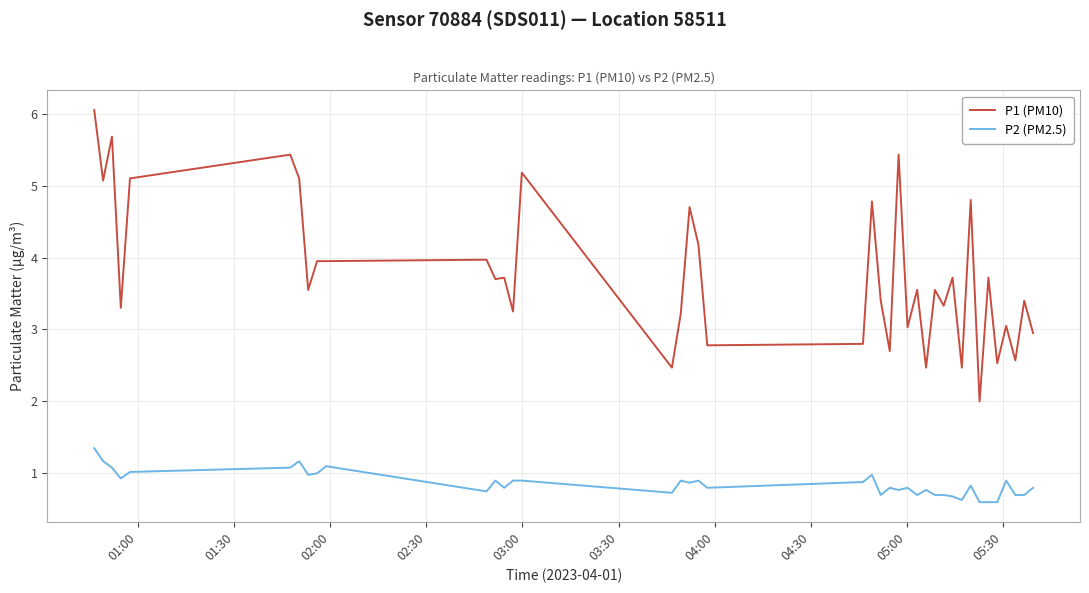

True or false: P2 (PM2.5) has more than 0 points higher than both neighbors.

True